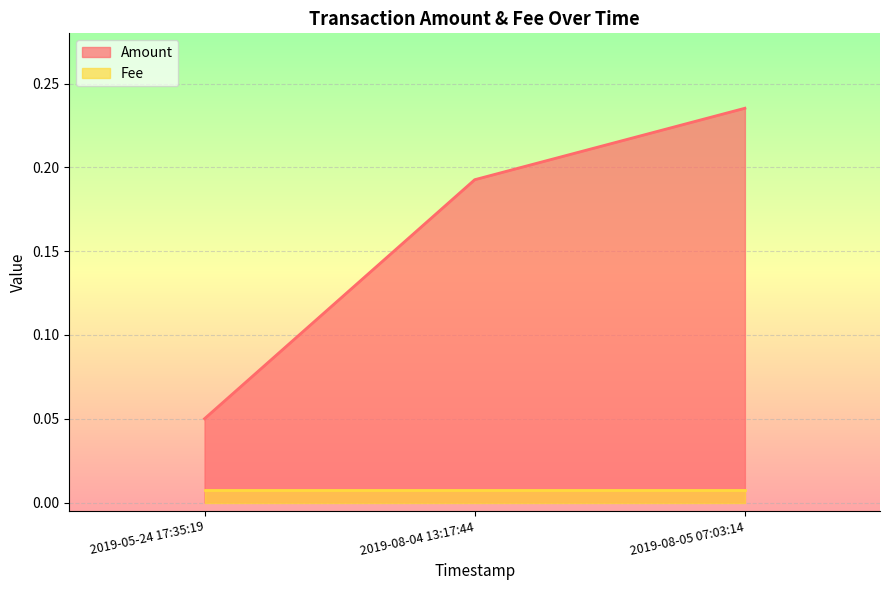

At how many categories does at least one series exceed 0?

3